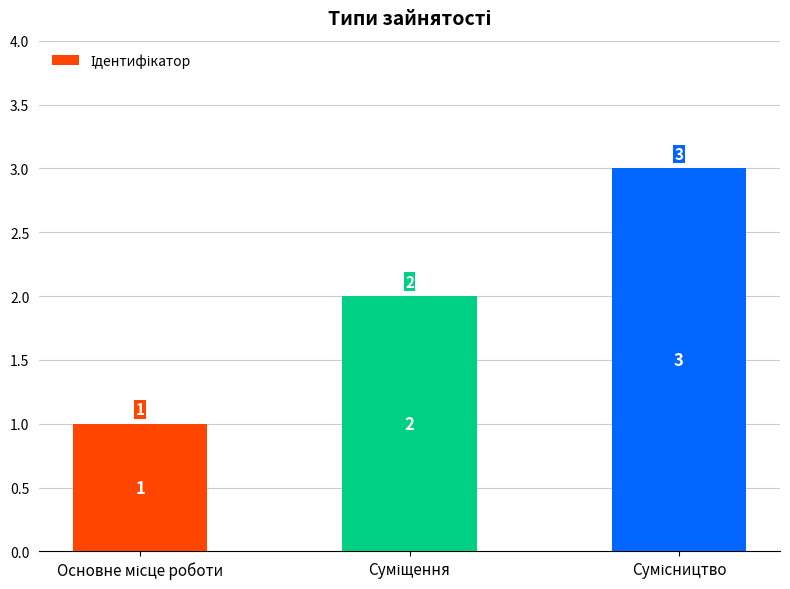

Does the chart contain stacked bars?

No